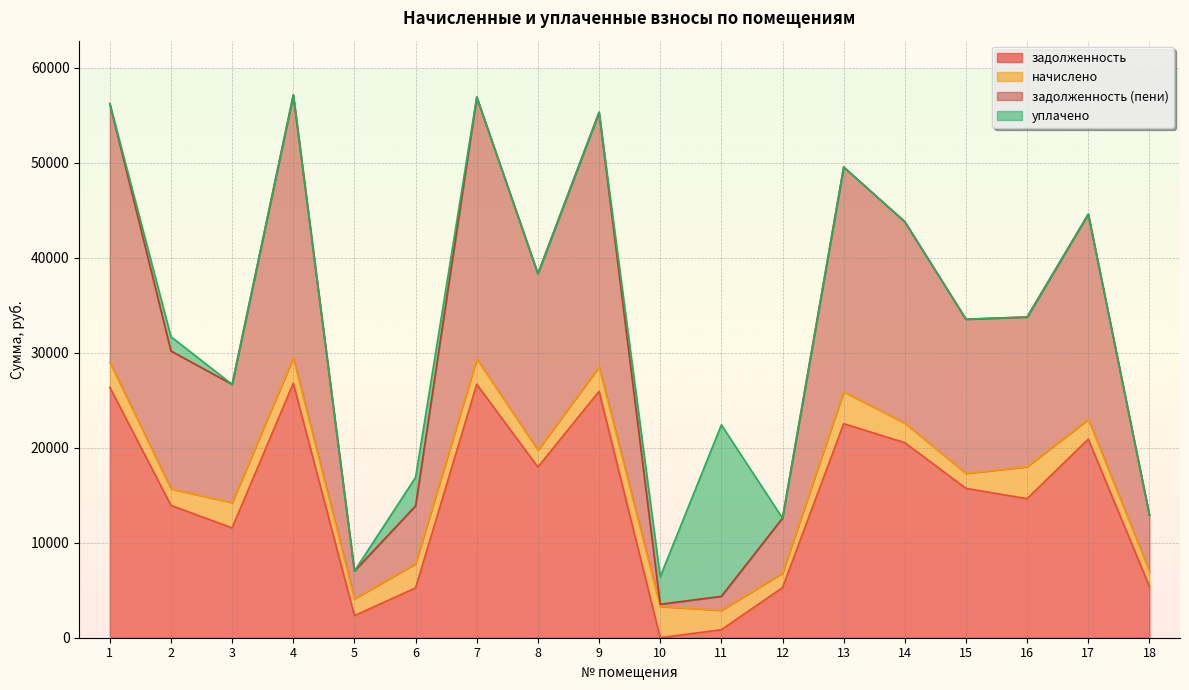

At which label does задолженность (пени) reach its peak?

4